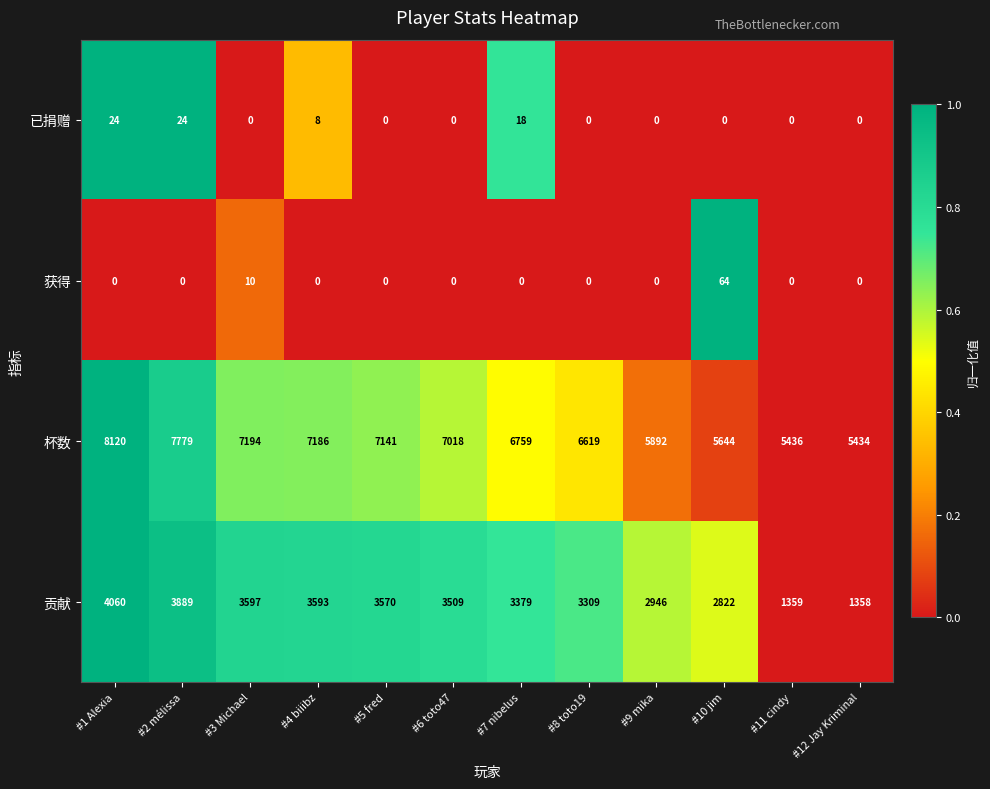

How many distinct data groups are displayed?

4